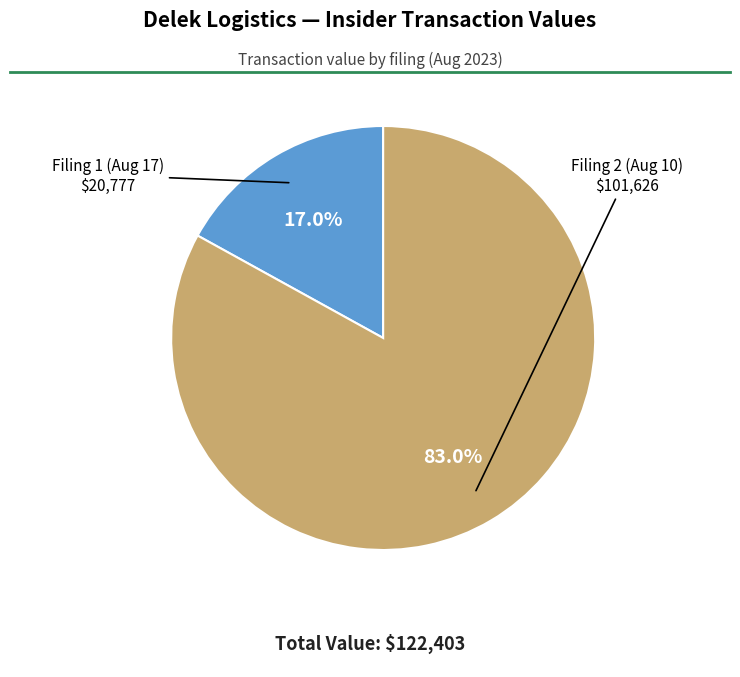

Rank the categories by value from lowest to highest.

Filing 1 (Aug 17), Filing 2 (Aug 10)